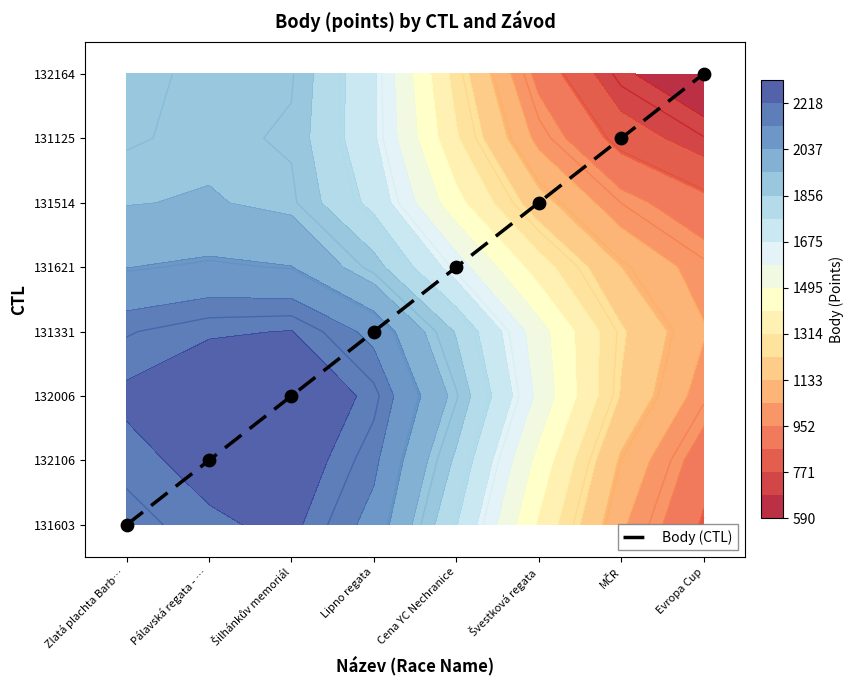

At which category does the chart reach its peak across all series?

Evropa Cup